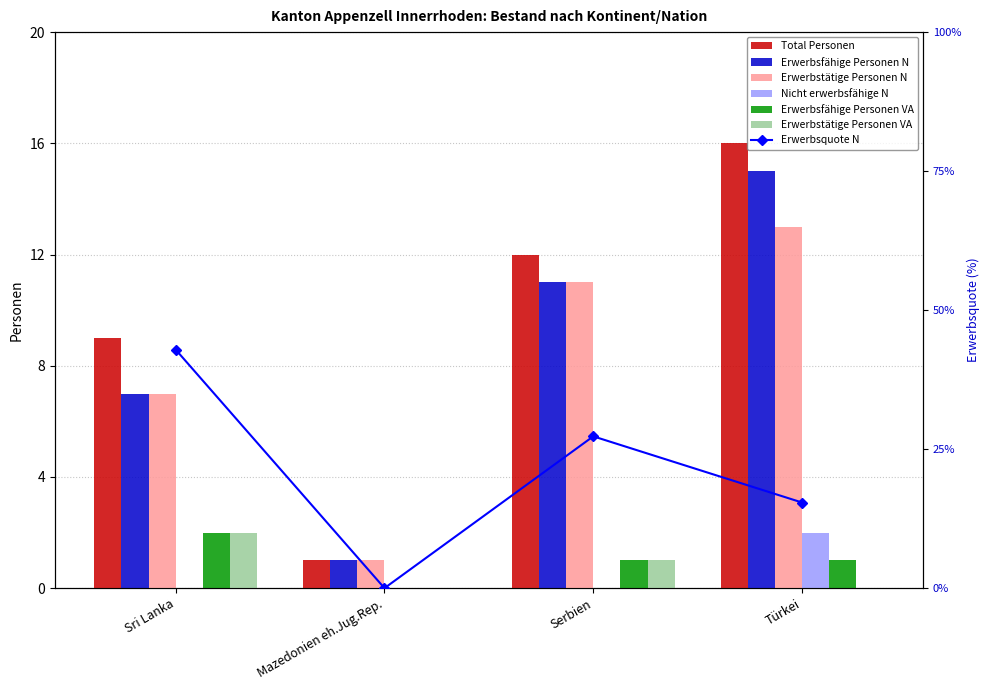

Where does the Erwerbstätige Personen N series first go above 11?

Türkei